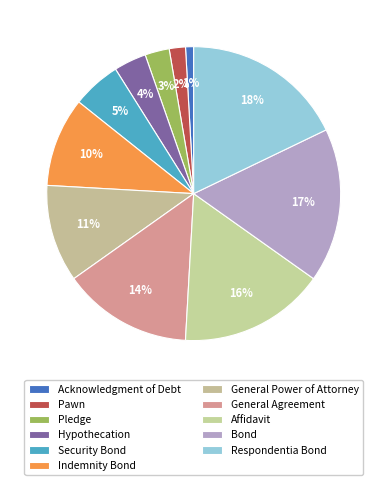

Is there a majority slice in this chart?

No